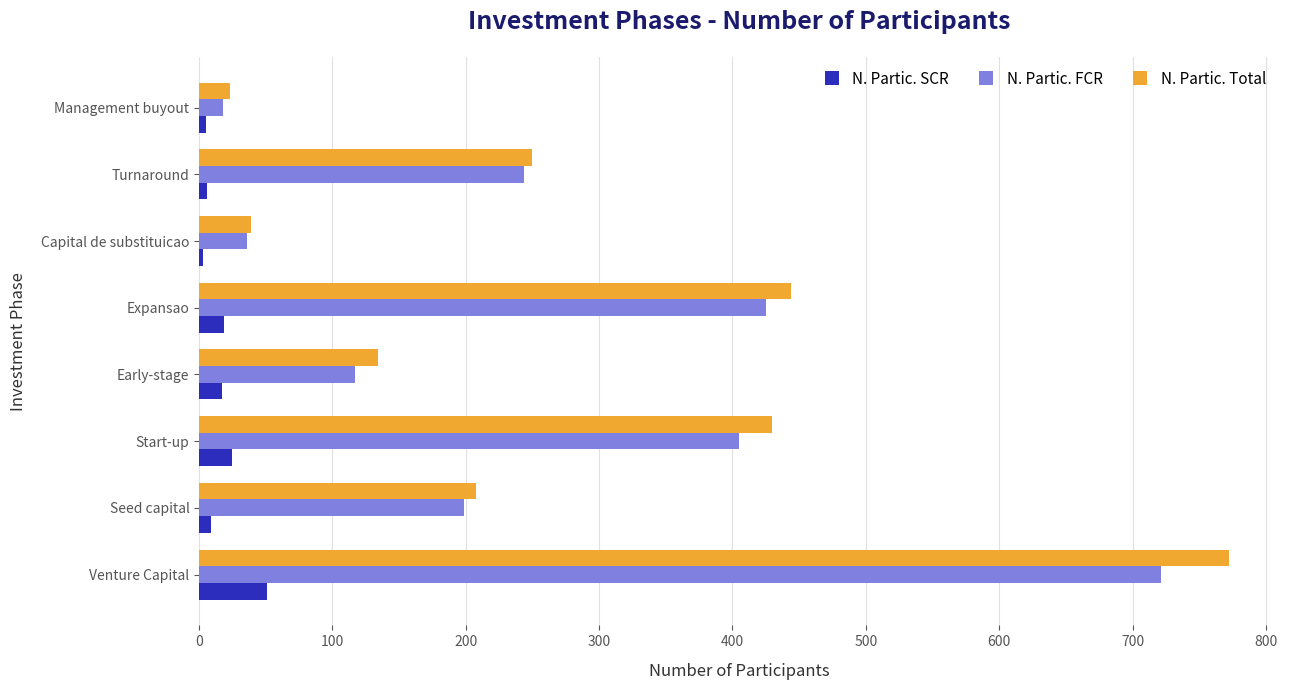

At which label is N. Partic. FCR closest to 369?

Start-up